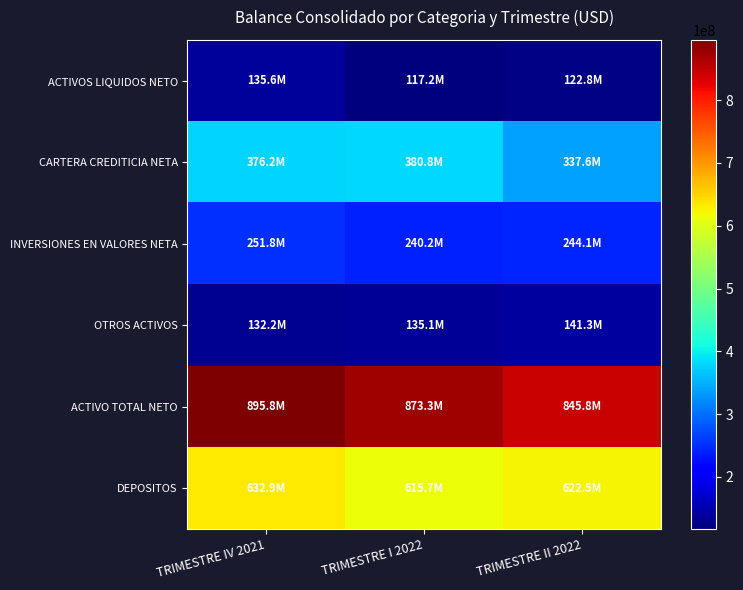

Reading left to right, what are all the values shown in this chart?

ACTIVOS LIQUIDOS NETO: TRIMESTRE IV 2021=135578340.6	TRIMESTRE I 2022=117216155.0	TRIMESTRE II 2022=122812501.9
CARTERA CREDITICIA NETA: TRIMESTRE IV 2021=376198562.6	TRIMESTRE I 2022=380810457.5	TRIMESTRE II 2022=337573112.4
INVERSIONES EN VALORES NETA: TRIMESTRE IV 2021=251828046.6	TRIMESTRE I 2022=240154556.4	TRIMESTRE II 2022=244109218.4
OTROS ACTIVOS: TRIMESTRE IV 2021=132232992.6	TRIMESTRE I 2022=135074316.8	TRIMESTRE II 2022=141281529.6
ACTIVO TOTAL NETO: TRIMESTRE IV 2021=895837942.4	TRIMESTRE I 2022=873255485.7	TRIMESTRE II 2022=845776362.3
DEPOSITOS: TRIMESTRE IV 2021=632854381.9	TRIMESTRE I 2022=615708644.2	TRIMESTRE II 2022=622542842.9